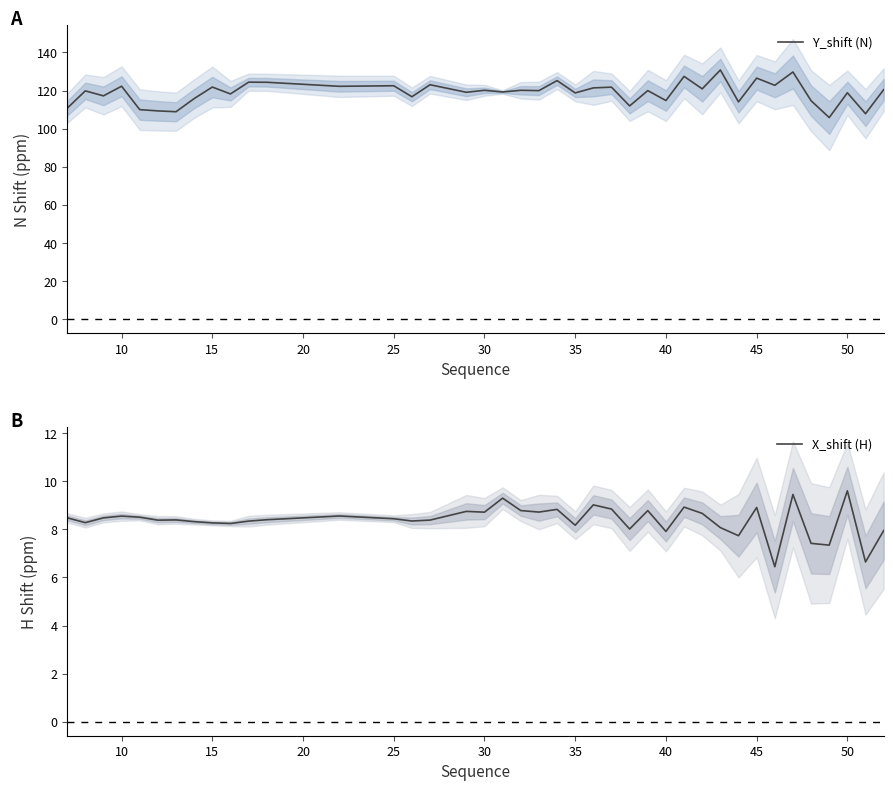

What is the average value of the Y_shift (N) series?

119.0